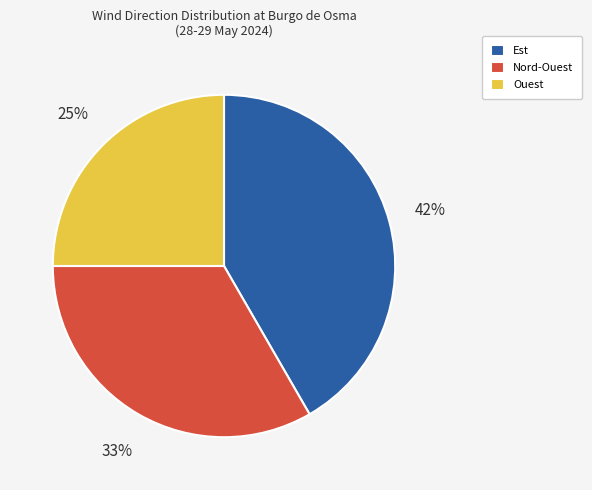

What percentage is the Ouest slice, to the nearest percent?

25%